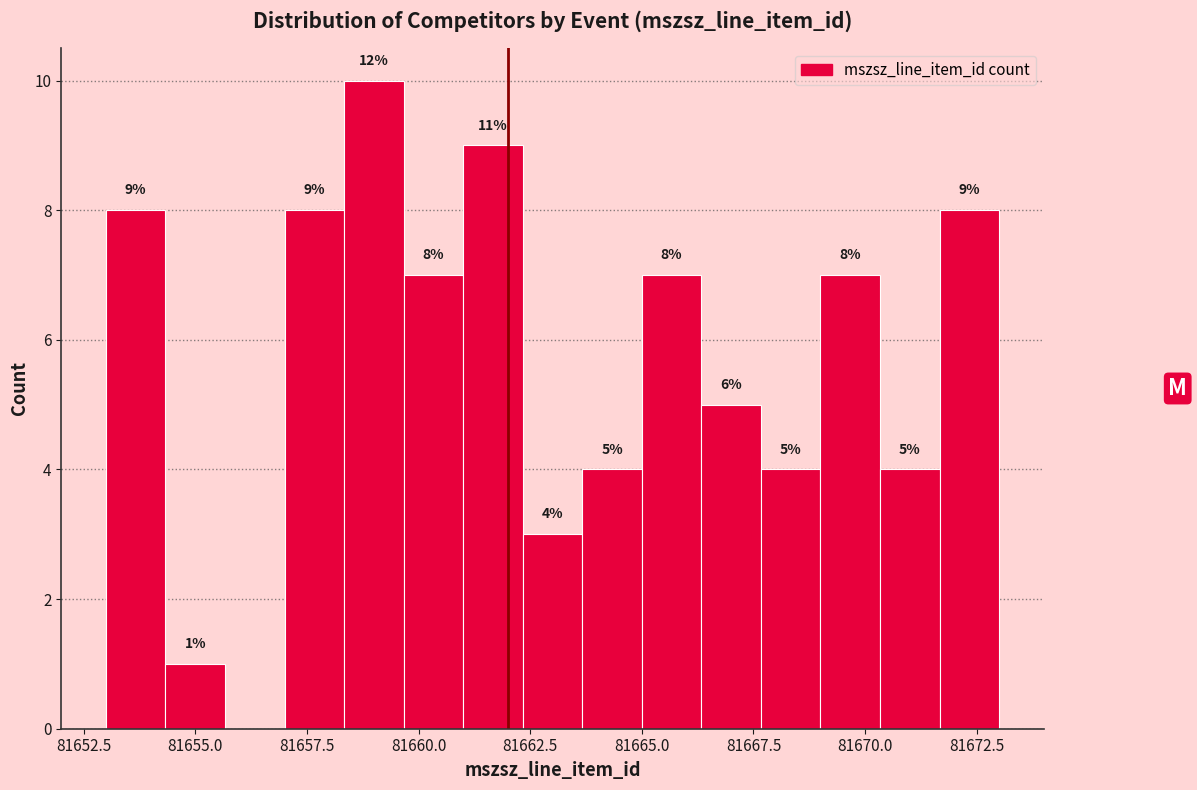

Around what value on the x-axis is the tallest bar? Give the approximate position of its centre, as read against the axis.

81659.0